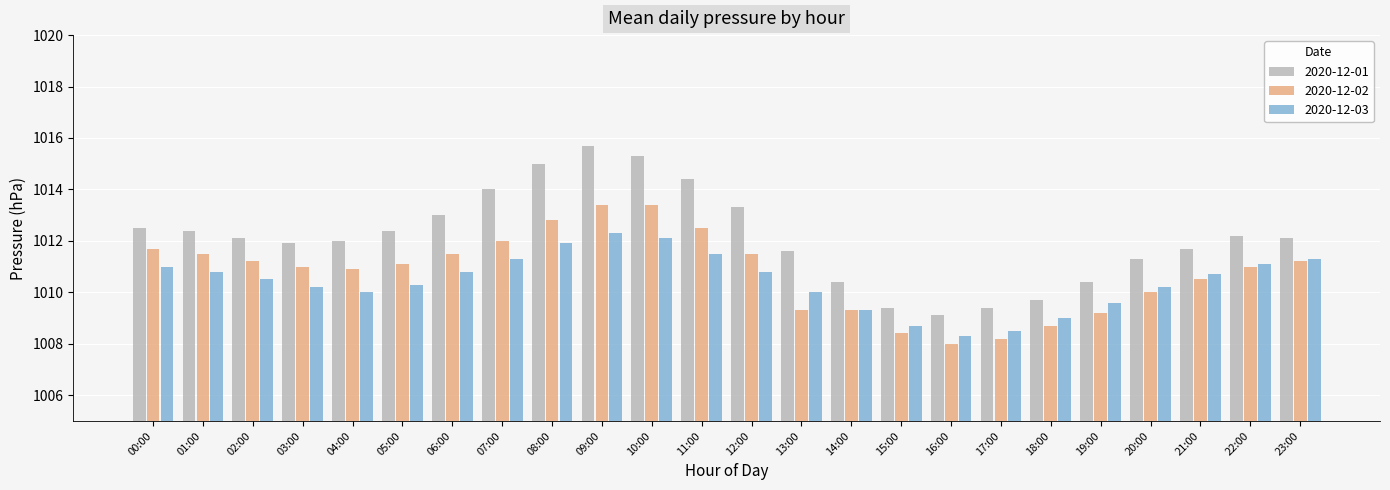

At which category is the sum across all series the highest?

09:00